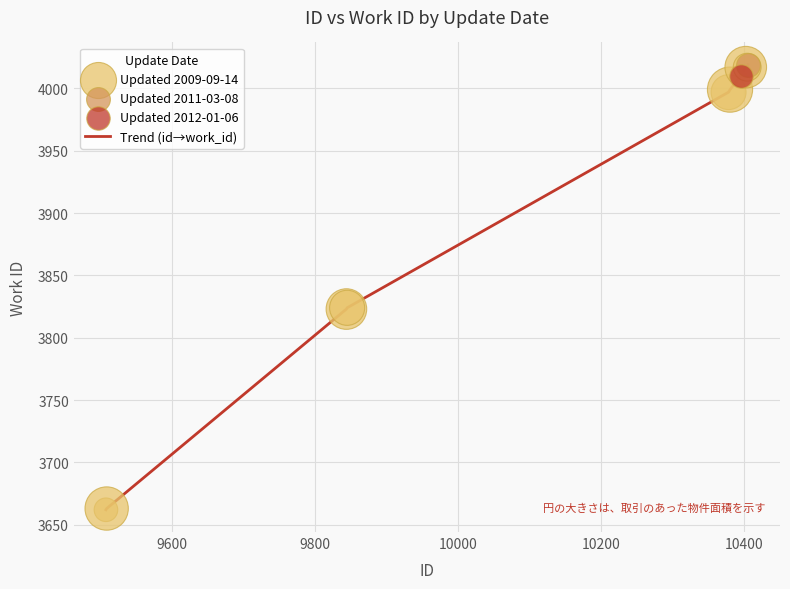

What is the difference between the maximum and minimum values?

357